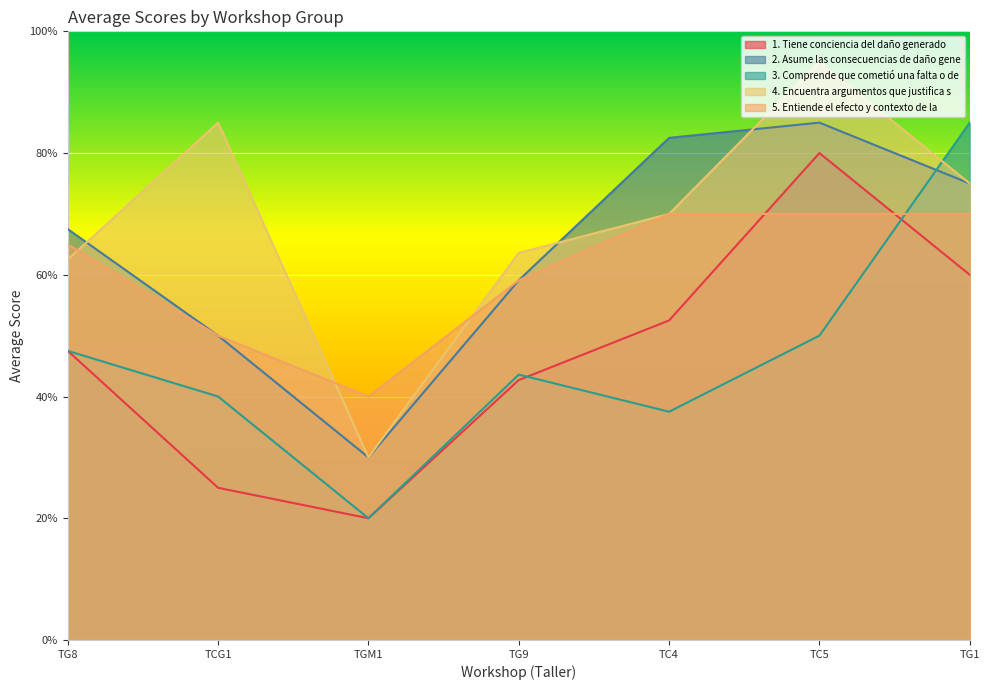

At which category does 4. Encuentra argumentos que justifica s reach its first local peak?

TCG1